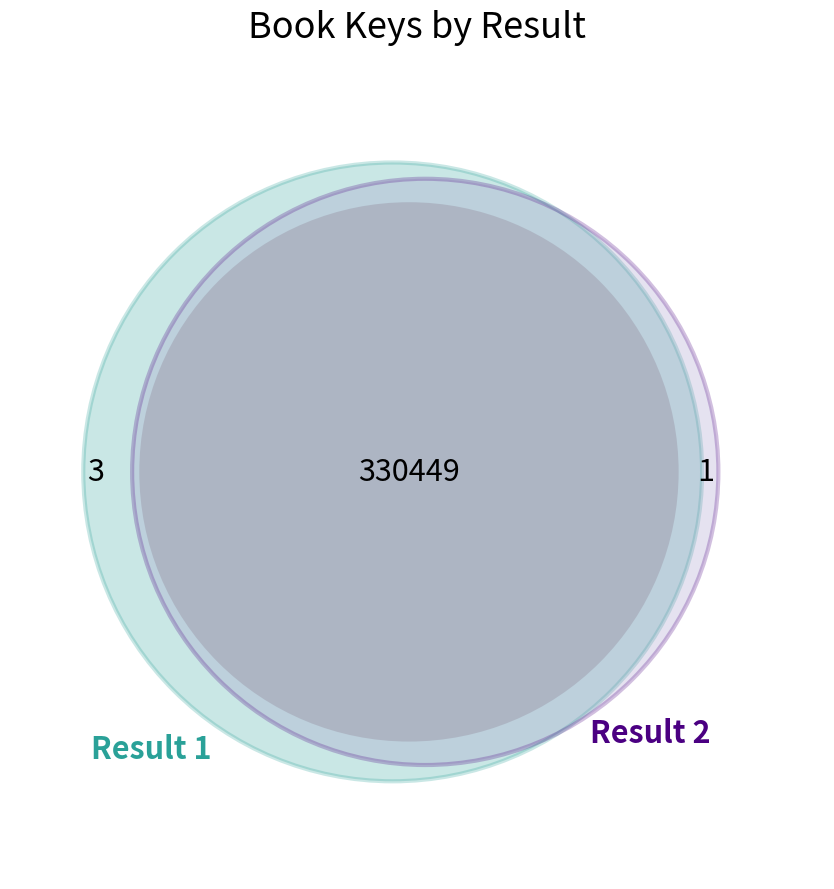

True or false: Result 1 - Hardcover accounts for 39% of the total.

False